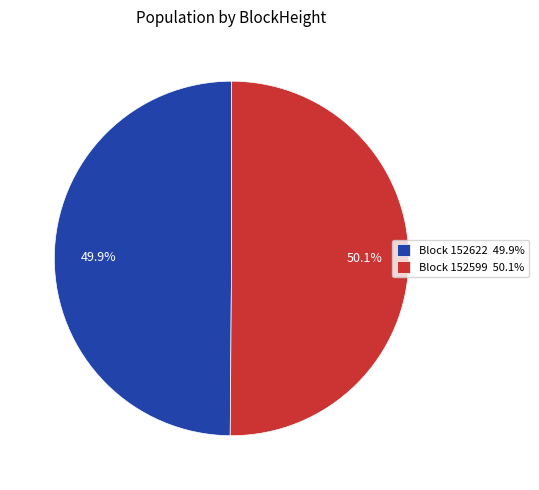

Does any single category account for the majority?

Yes